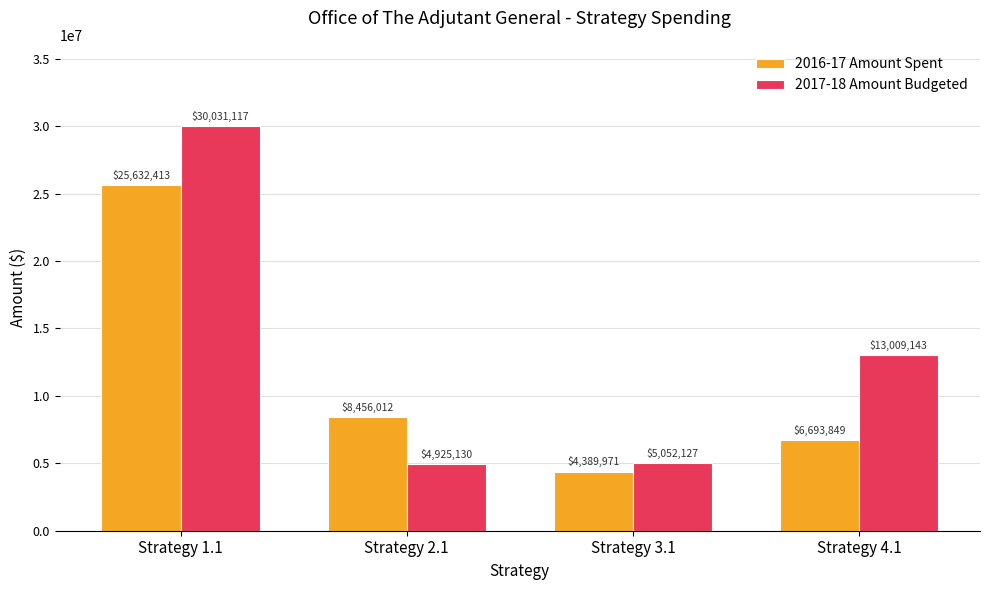

At Strategy 2.1, list the series in order from largest to smallest.

2016-17 Amount Spent, 2017-18 Amount Budgeted